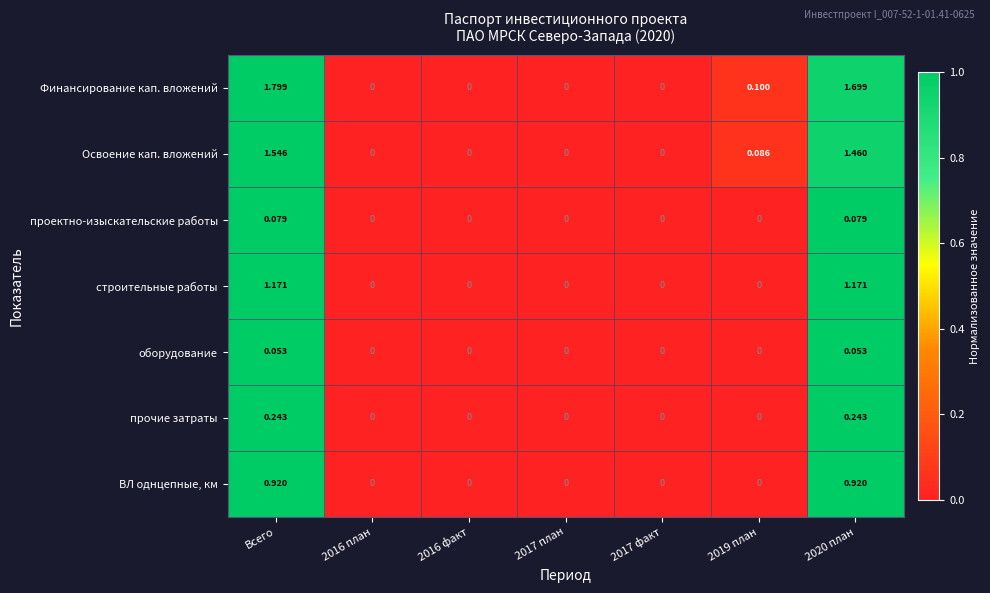

Which category has the highest value in the Освоение кап. вложений series?

Всего